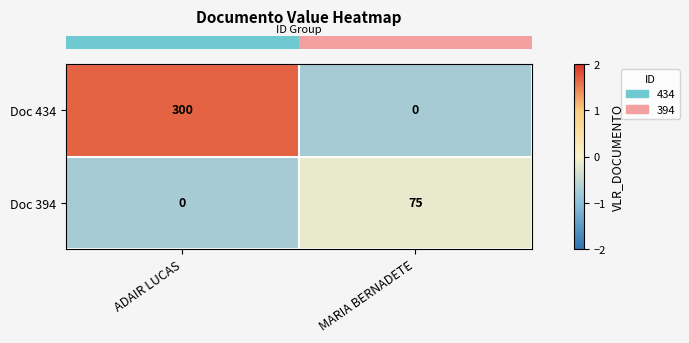

Reading right to left, list all the values displayed in this chart.

Doc 434: 0	300
Doc 394: 75	0